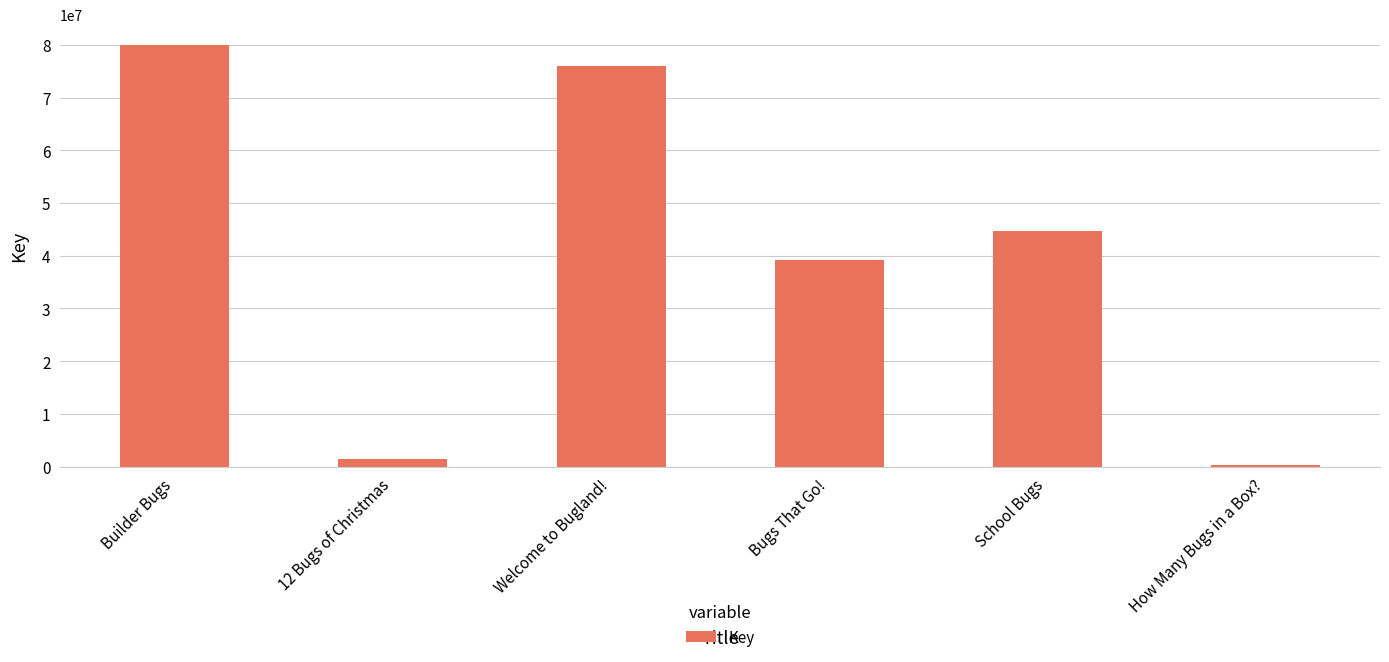

Count the number of data series in this chart.

1